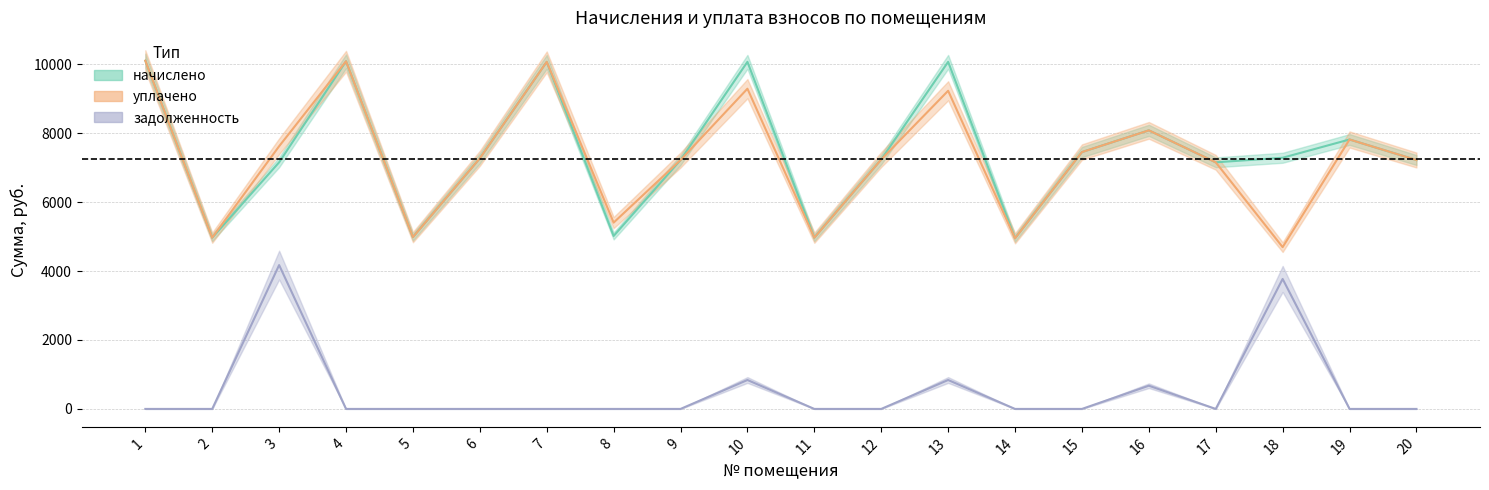

Which label corresponds to the largest value in the chart?

1